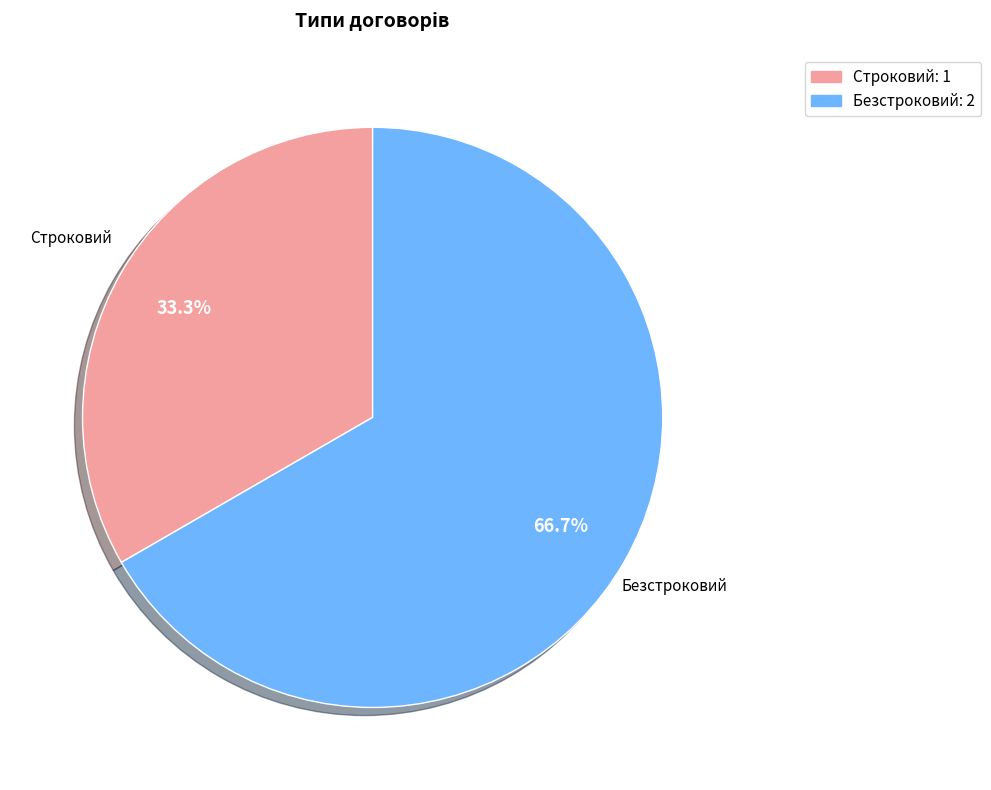

True or false: Строковий accounts for 33% of the total.

True